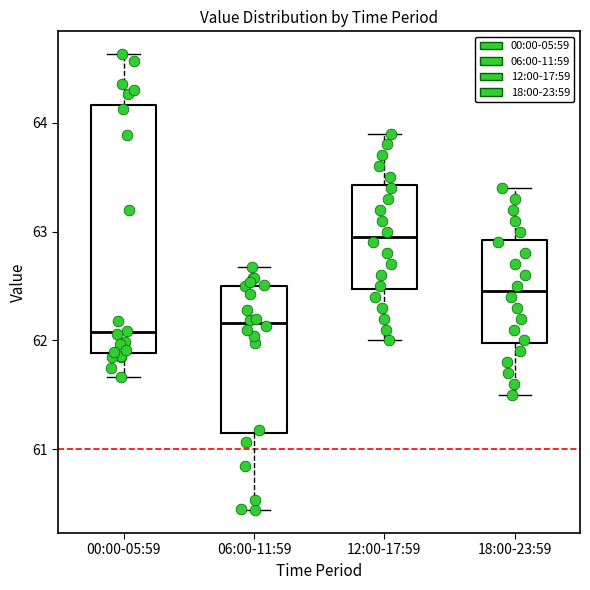

Reading left to right, transcribe this box plot: for each box, give where its median line is, the range the box spans, and where its two whiskers end, as read against the y-axis. The values are not printed on the chart, so give them approximately, as read against the axis.

00:00-05:59: median 62.1, box 61.9 to 64.2, whiskers 61.7 to 64.6
06:00-11:59: median 62.2, box 61.2 to 62.5, whiskers 60.4 to 62.7
12:00-17:59: median 63.0, box 62.5 to 63.4, whiskers 62.0 to 63.9
18:00-23:59: median 62.5, box 62.0 to 62.9, whiskers 61.5 to 63.4